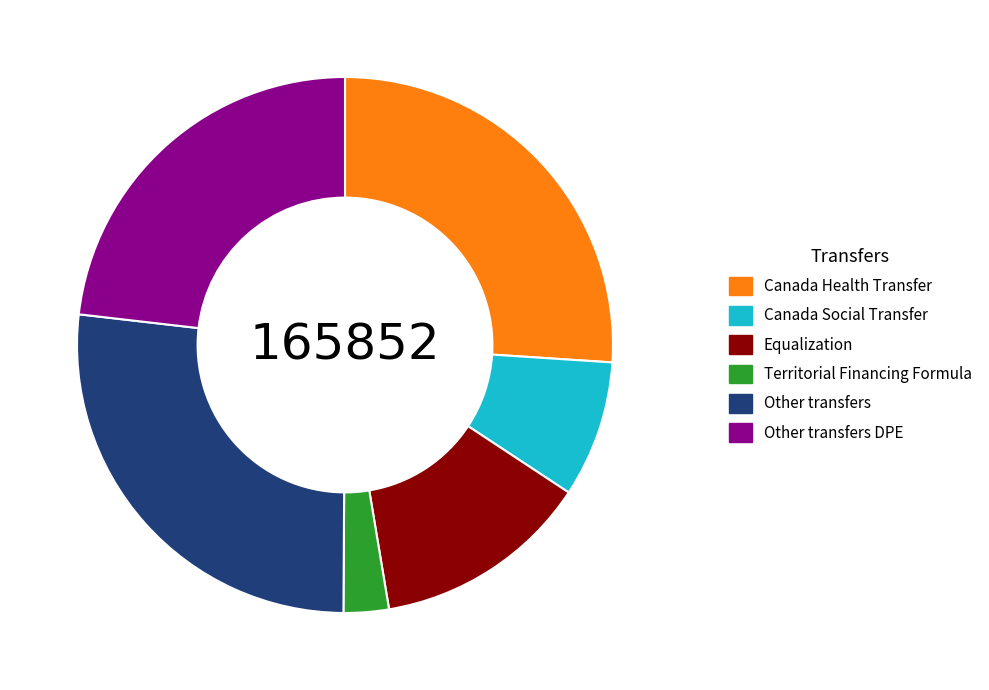

Count the number of slices in the pie.

6